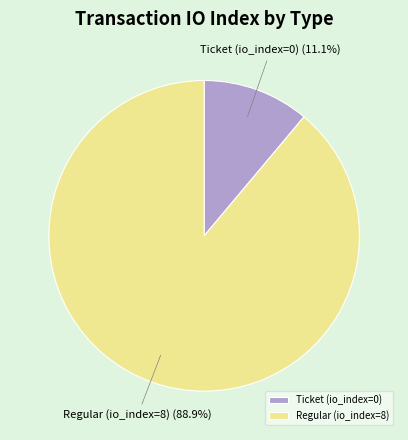

Approximately how many times larger is the value at Regular (io_index=8) compared to Ticket (io_index=0)?

8.0